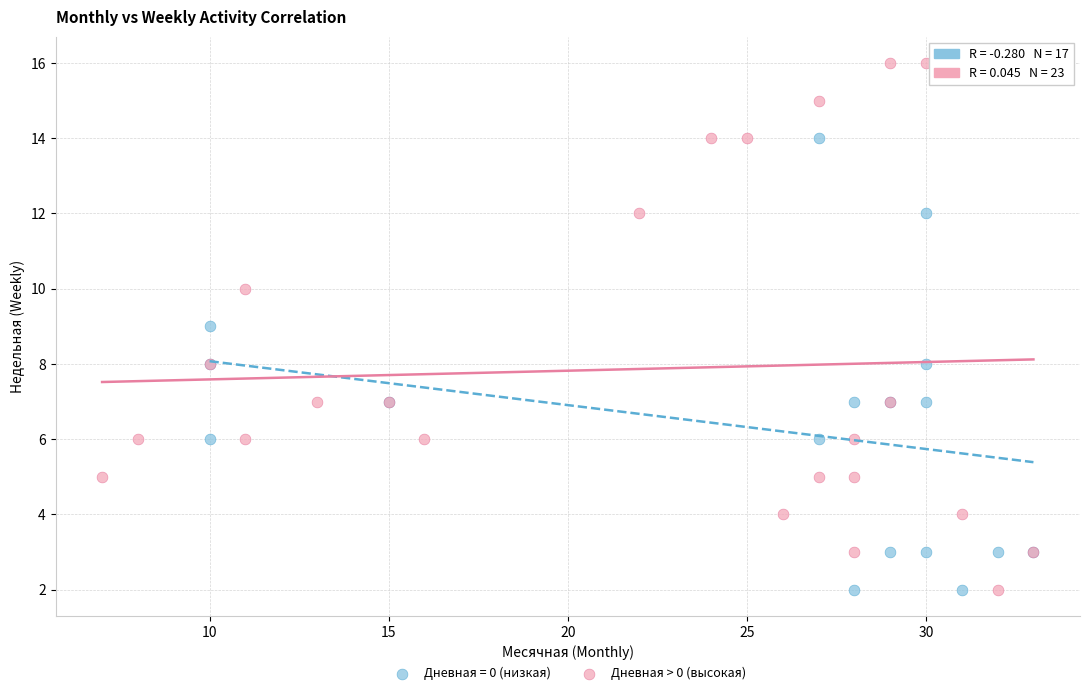

Which series reaches the maximum Y coordinate?

Дневная > 0 (высокая)